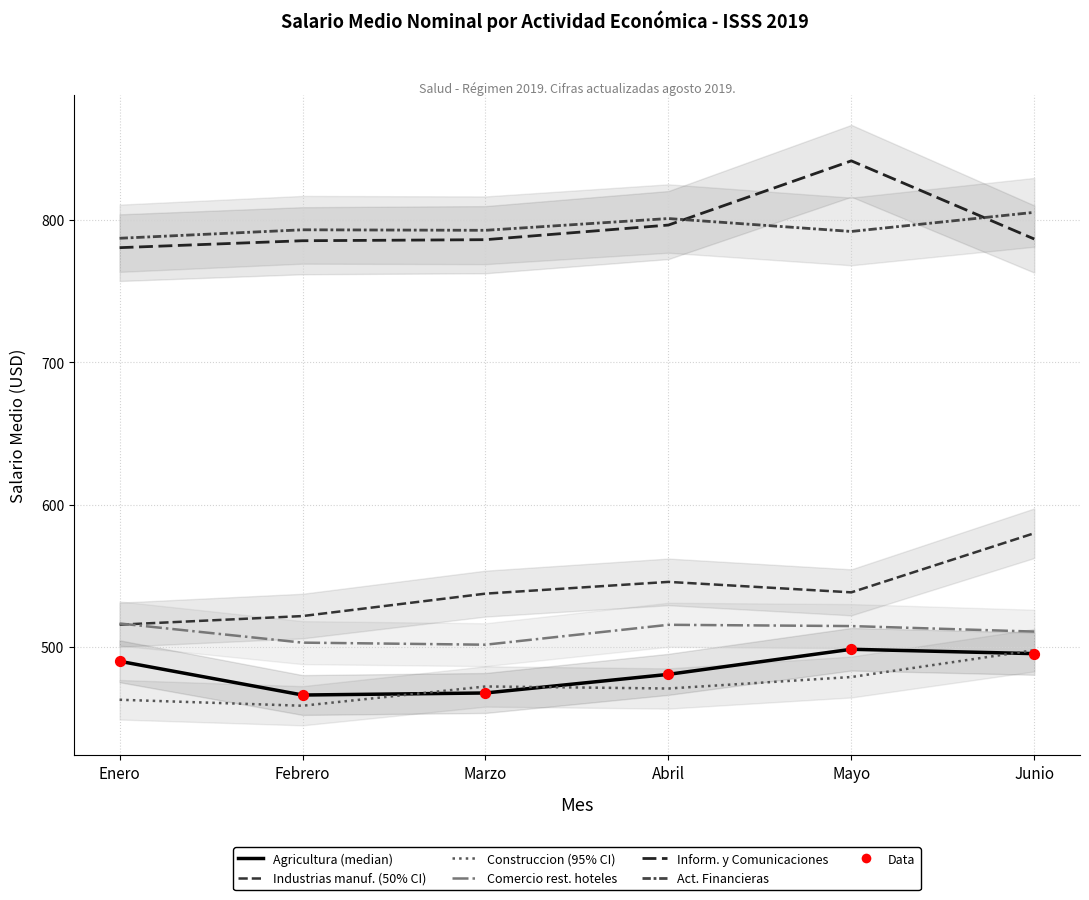

At how many categories does at least one series exceed 556?

6